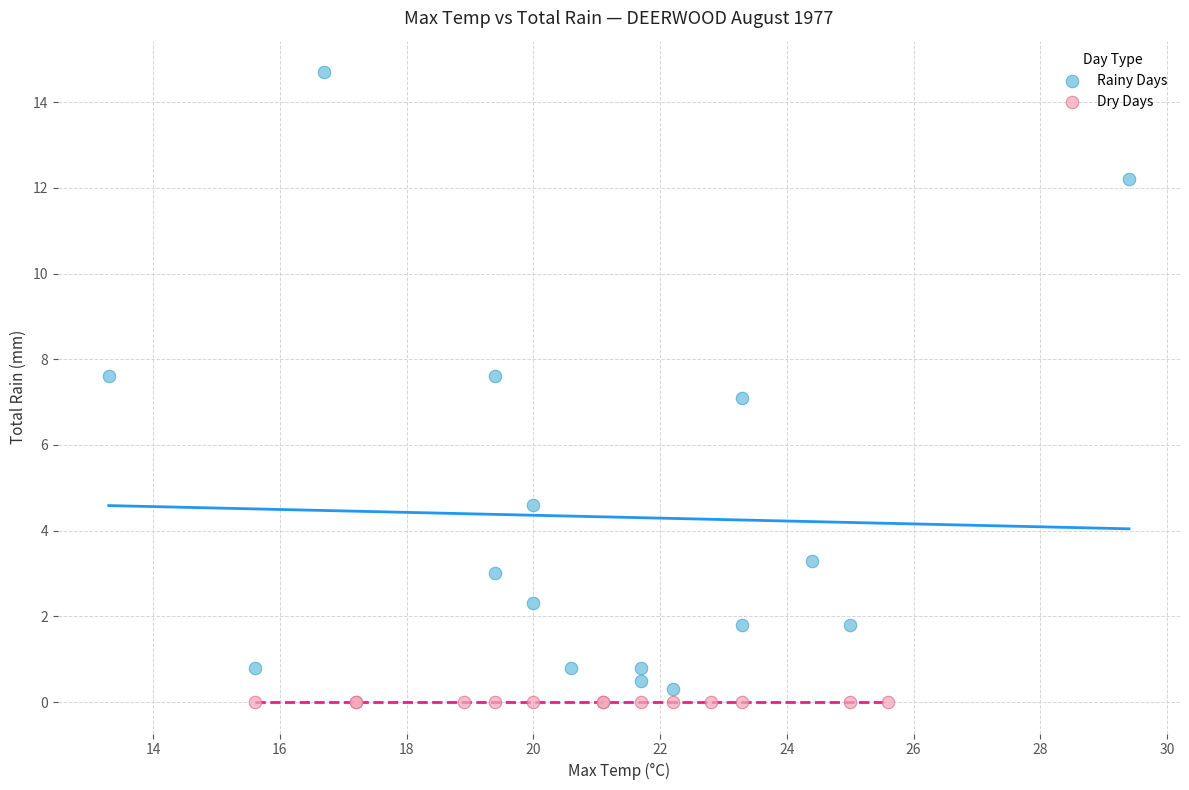

Which series contains the highest Y value?

Rainy Days